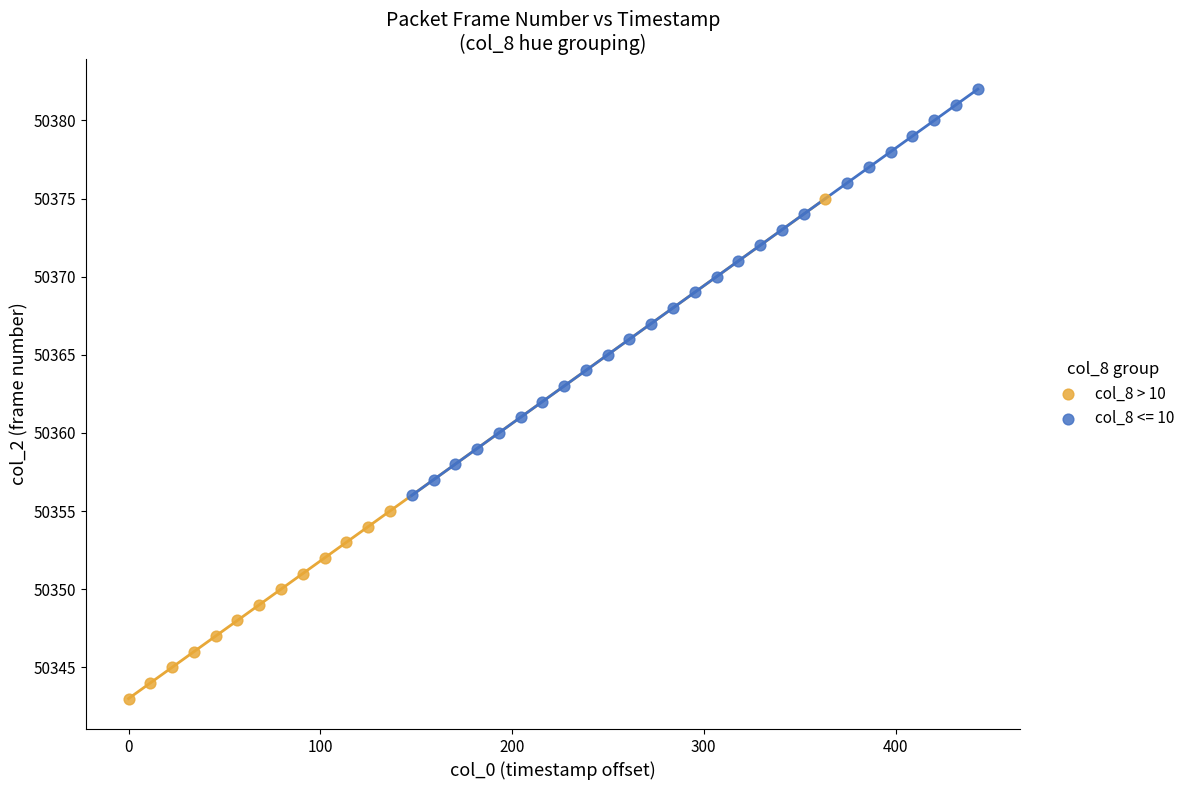

Which series reaches the maximum Y coordinate?

col_8 <= 10